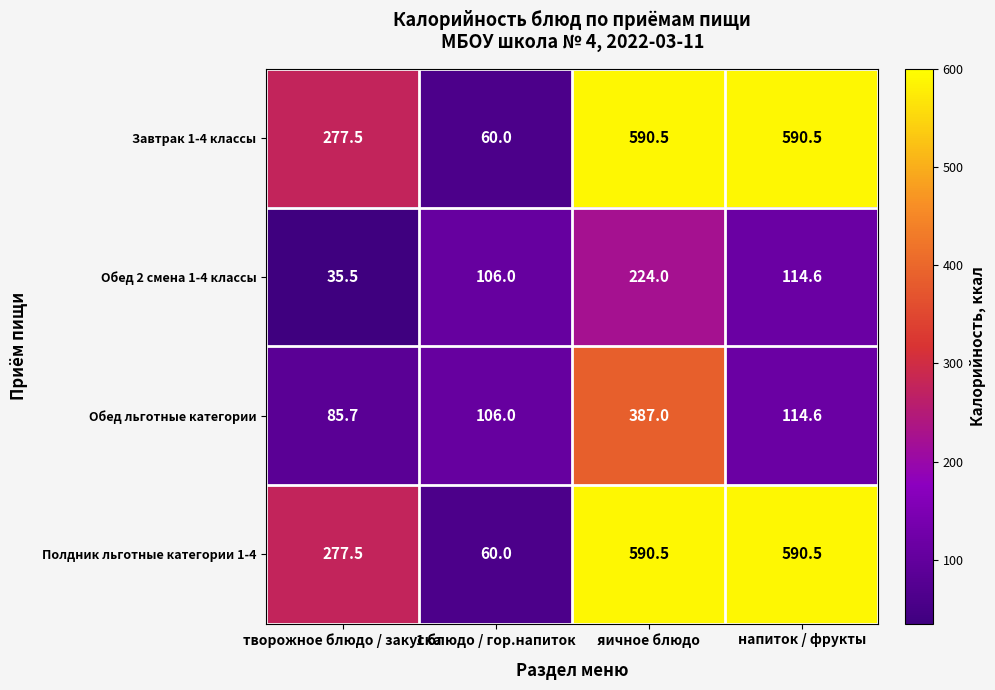

At which category is the sum across all series the highest?

яичное блюдо